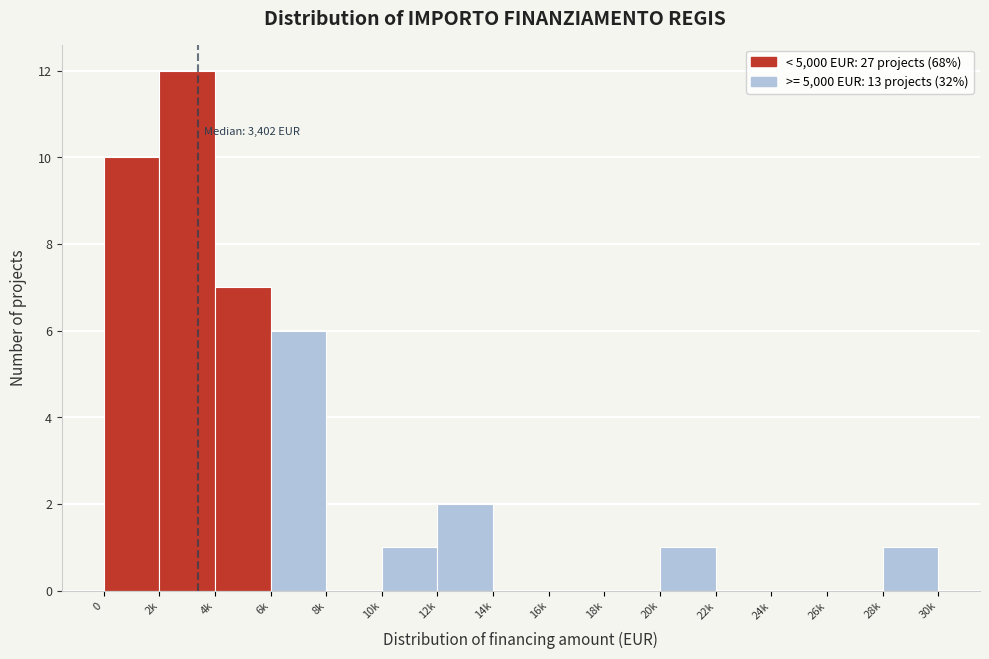

Reading left to right, transcribe all the data shown in this chart.

0=10	2k=12	4k=7	6k=6	8k=0	10k=1	12k=2	14k=0	16k=0	18k=0	20k=1	22k=0	24k=0	26k=0	28k=1